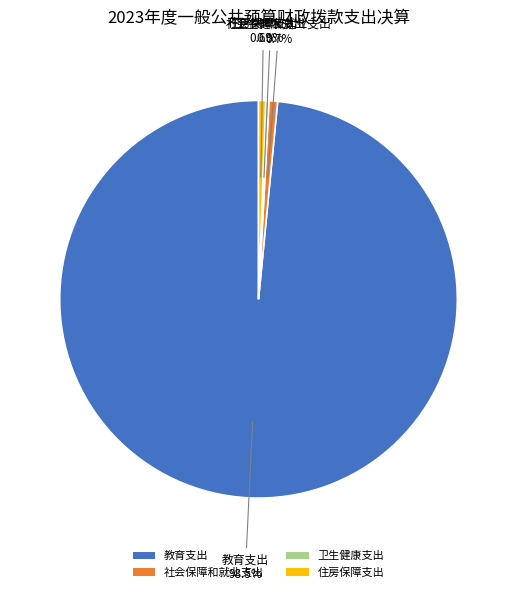

What portion of the pie excludes 社会保障和就业支出?

99.3%